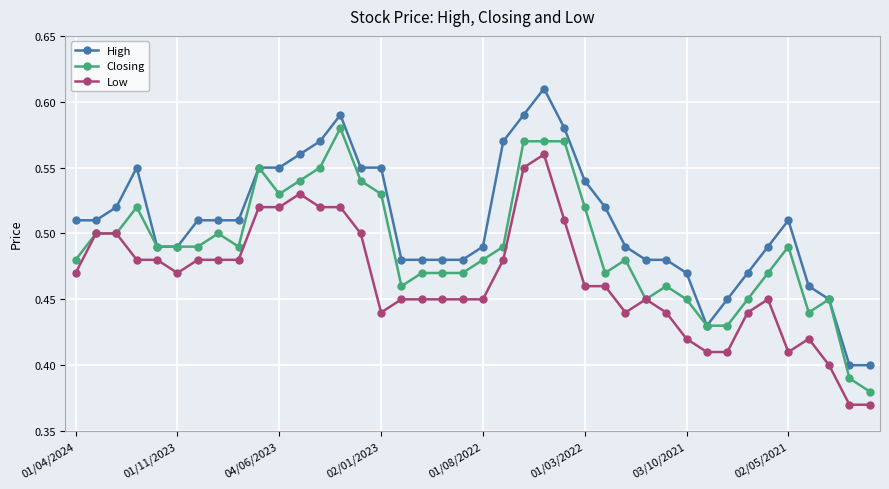

True or false: Closing has more than 1 interior local peaks.

True